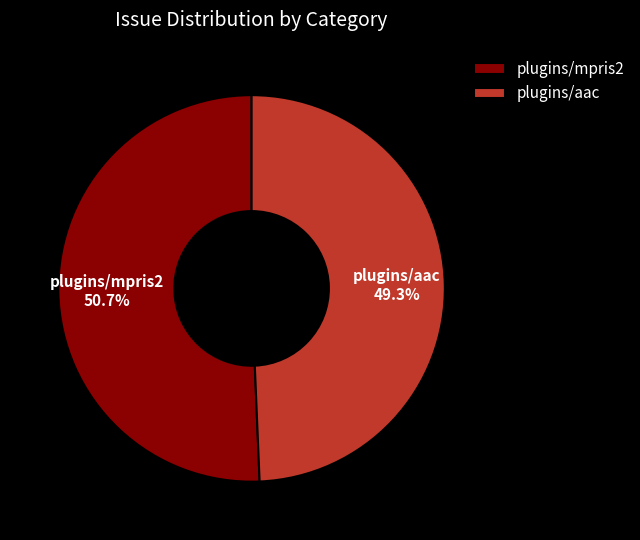

What percentage is the plugins/mpris2 slice, to the nearest percent?

51%